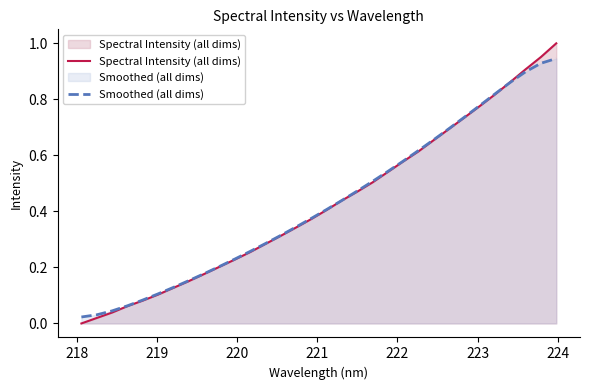

How many distinct data groups are displayed?

2